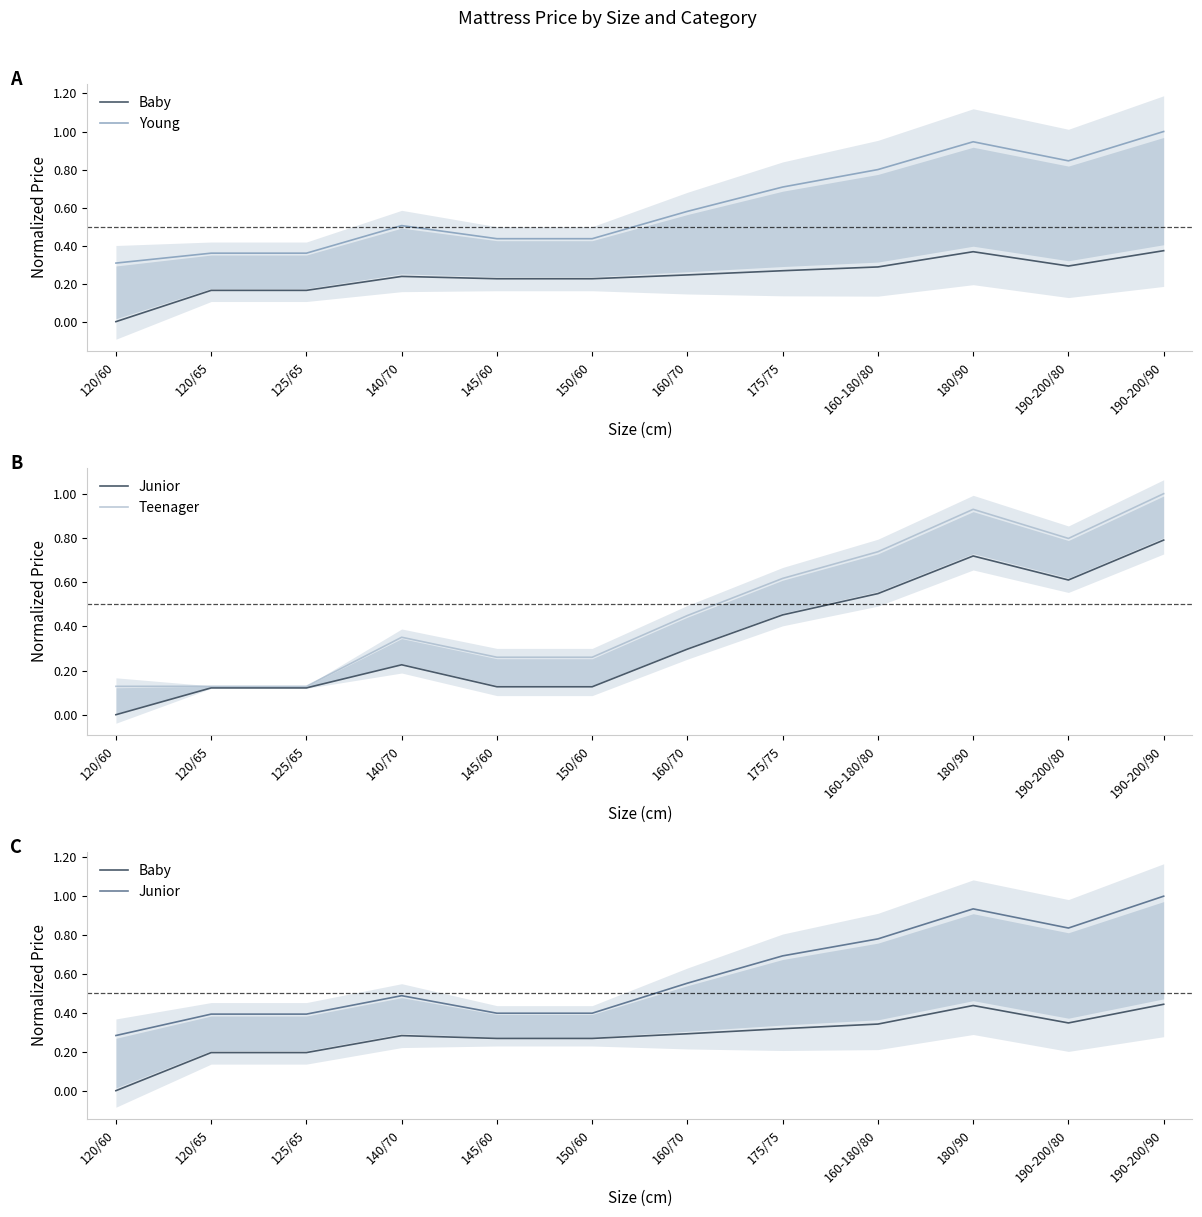

True or false: Baby and Young intersect in this chart.

False